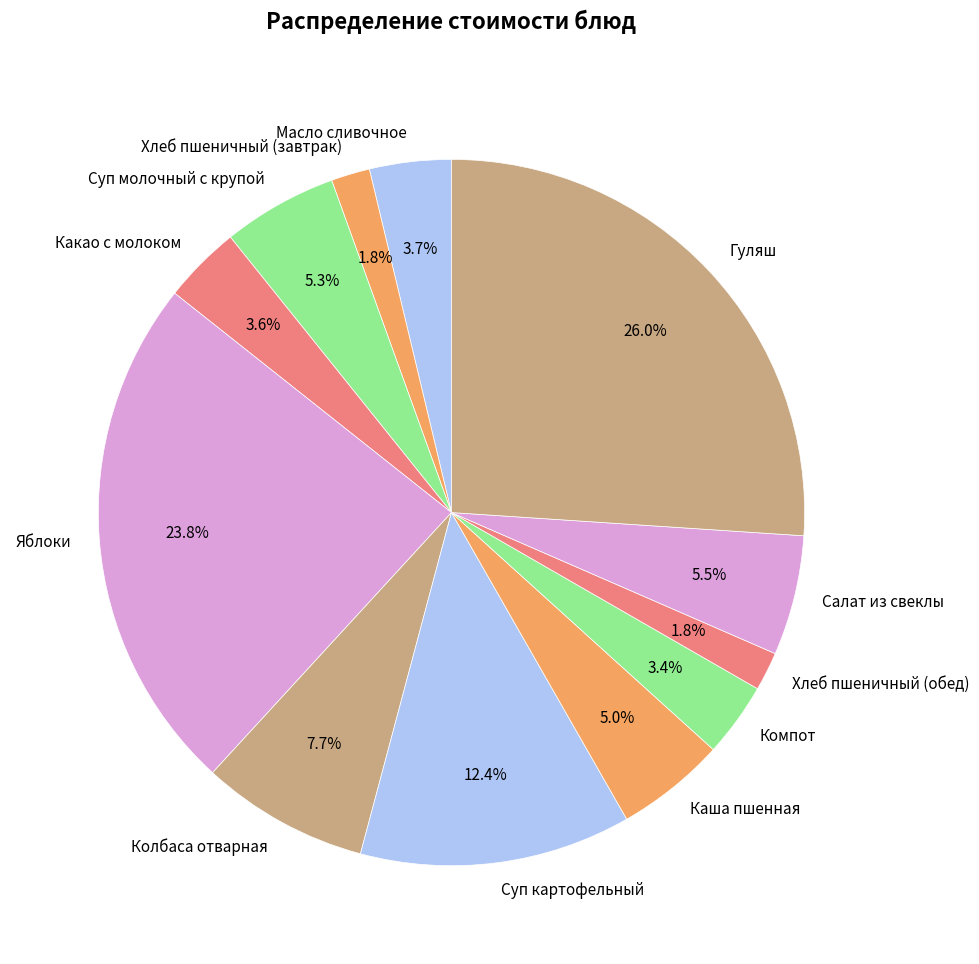

Is there a majority slice in this chart?

No